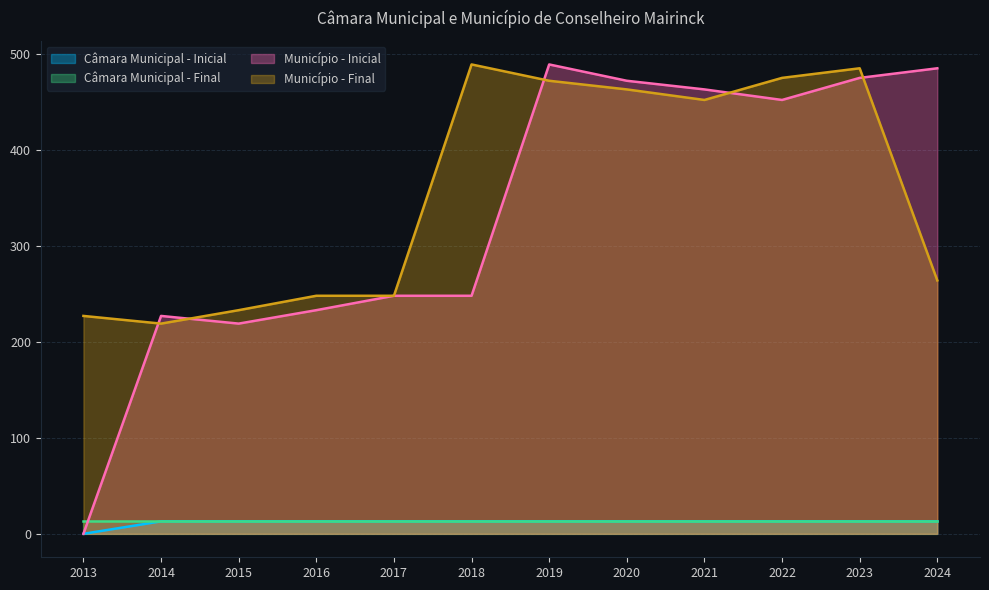

True or false: Câmara Municipal - Final and Município - Final cross at least once.

False